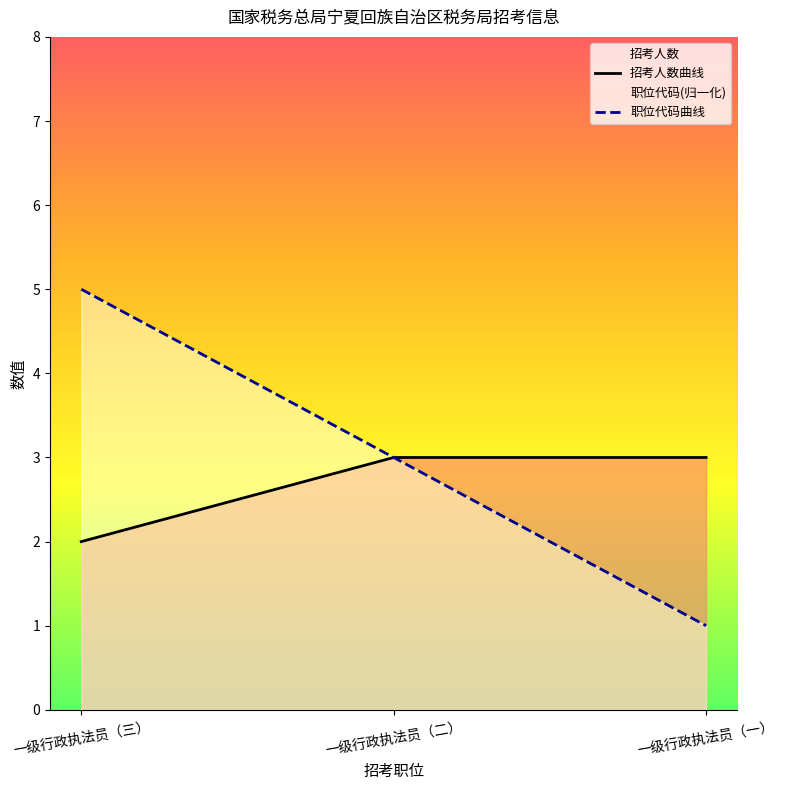

At which category is the sum across all series the highest?

一级行政执法员（三）